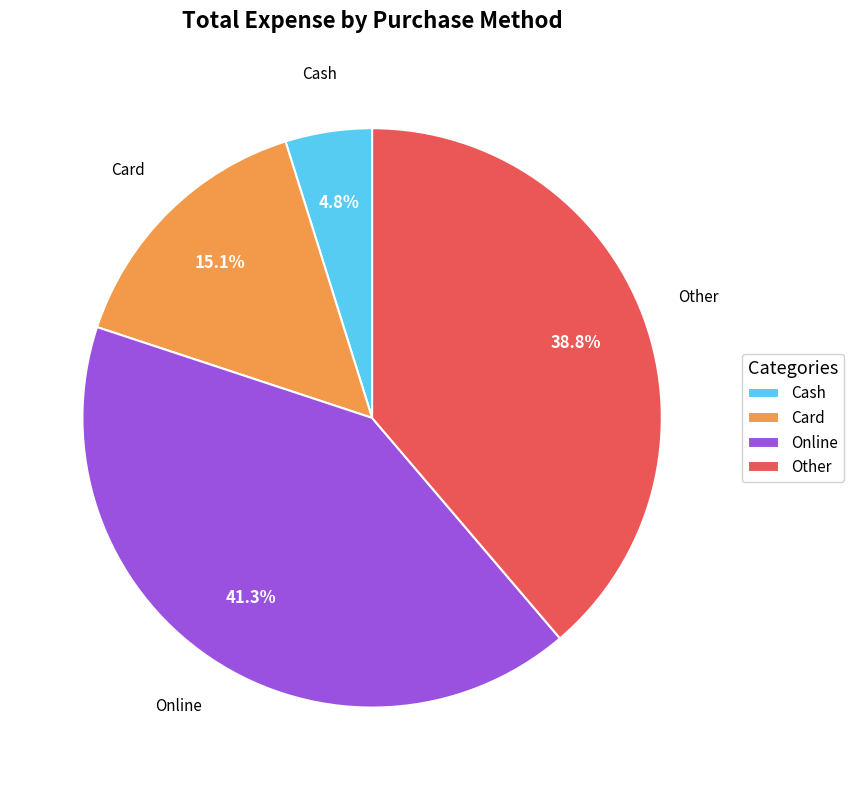

What is the ratio of the value at Online to the value at Other?

1.1